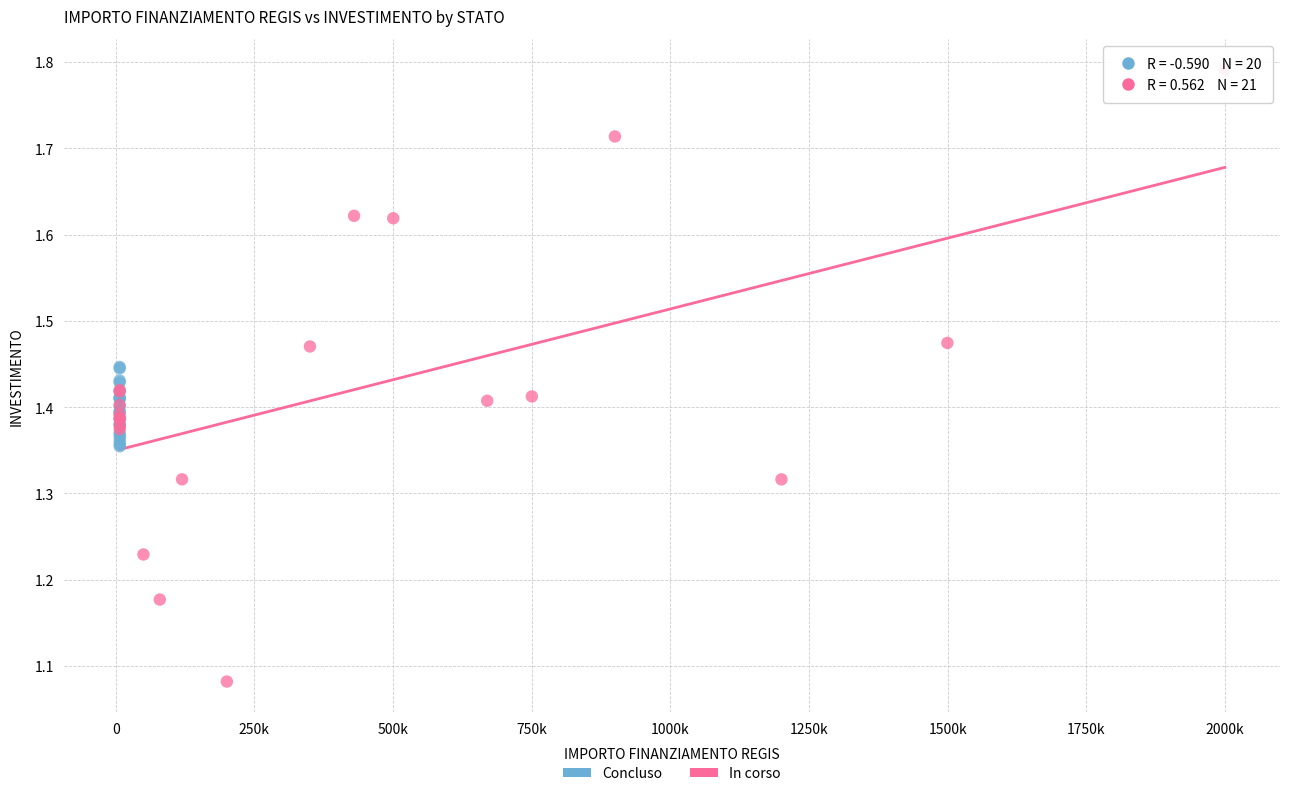

Which series reaches the maximum Y coordinate?

In corso